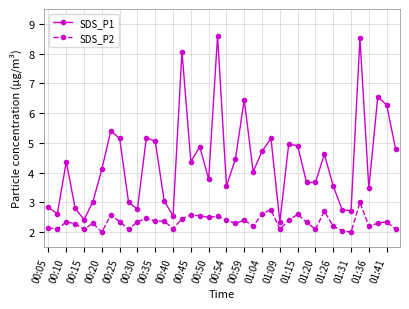

Which series has the largest range (max minus min)?

SDS_P1